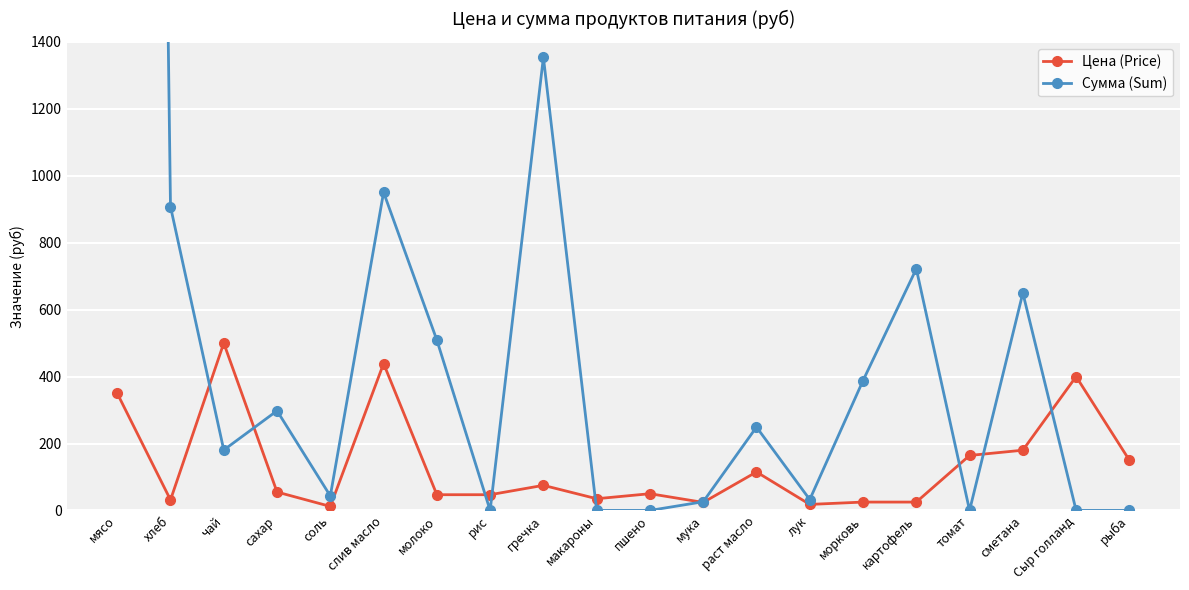

The value of Сумма (Sum) at соль is 43.3. True or false?

True